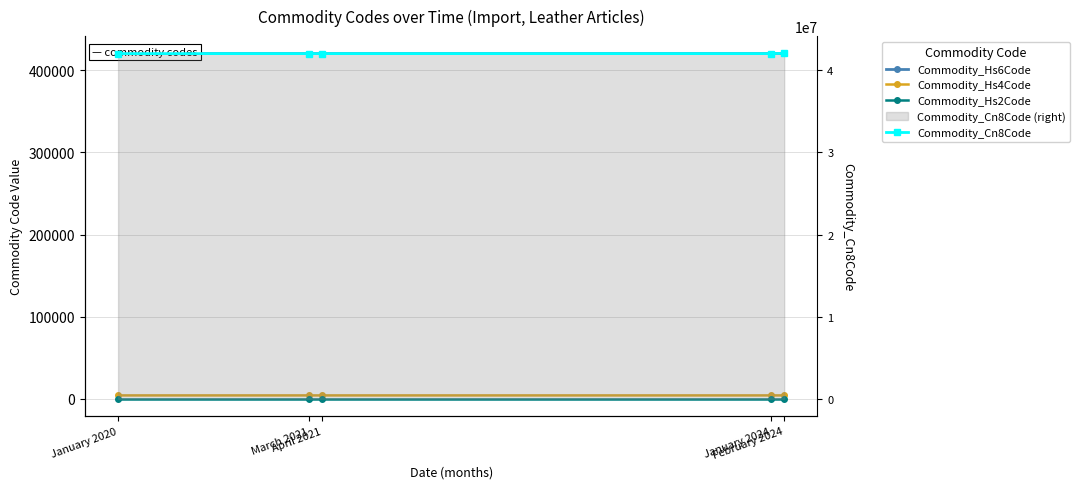

What is the label of the 2nd point from the right?

January 2024